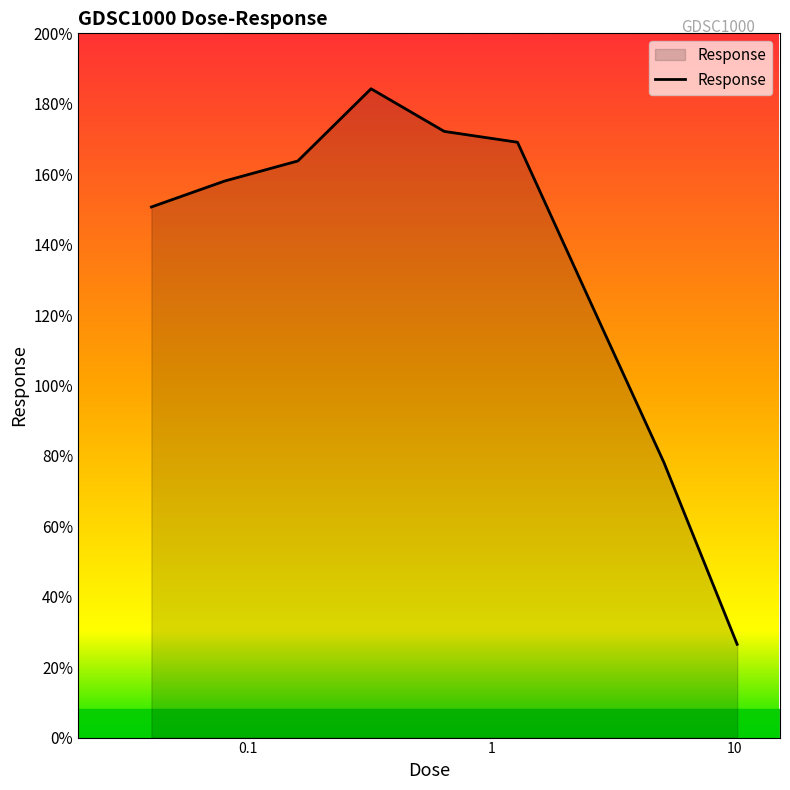

Reading left to right, transcribe all the data shown in this chart.

150.7	158.1	163.8	184.3	172.1	169.1	123.5	78.1	26.5